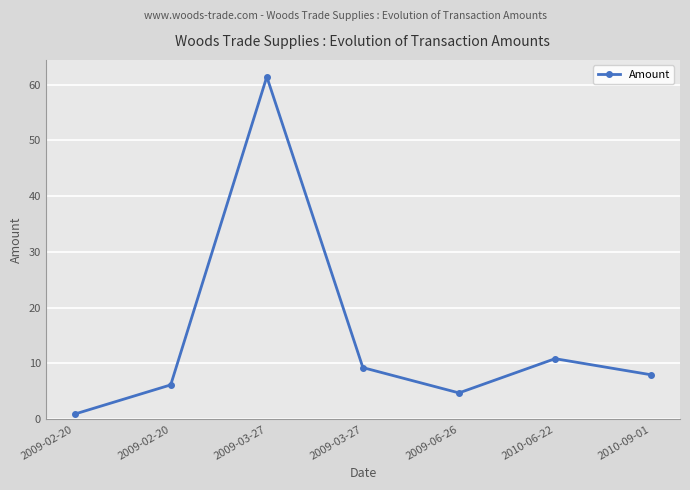

What is the sum of the values at 2009-06-26 and 2009-03-27?

66.1